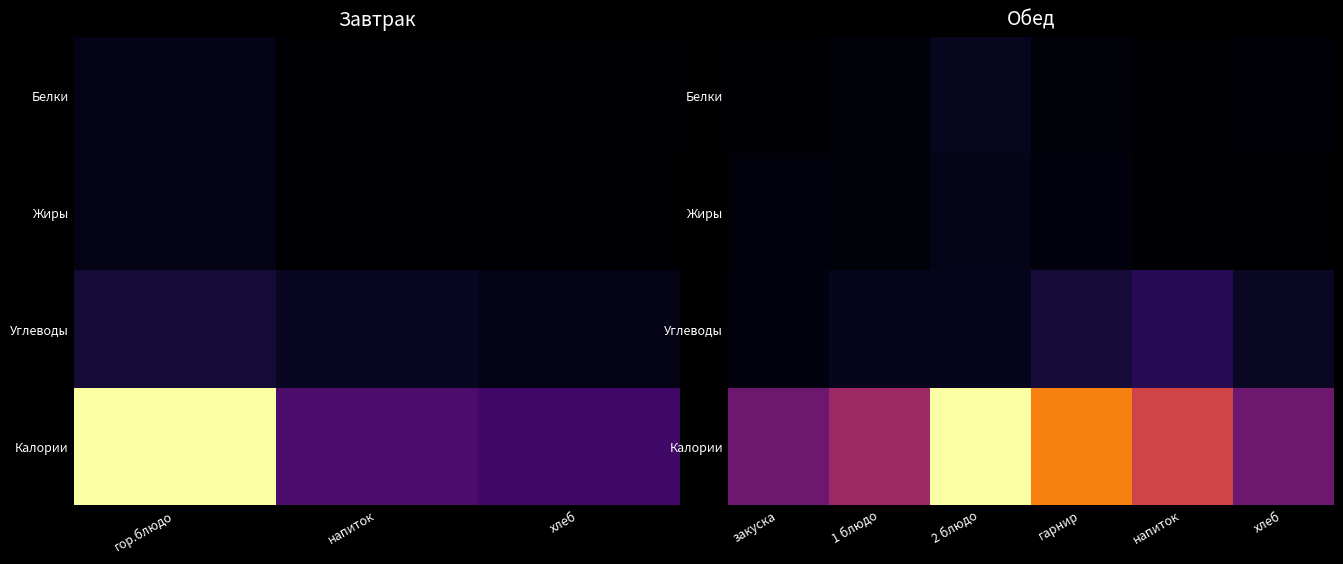

Which series has the largest range (max minus min)?

Калории